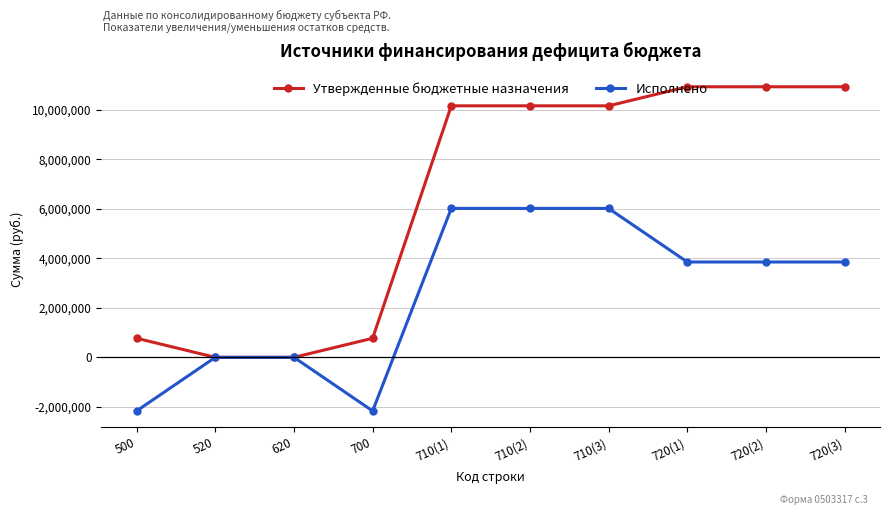

Which series has the largest total across all categories?

Утвержденные бюджетные назначения